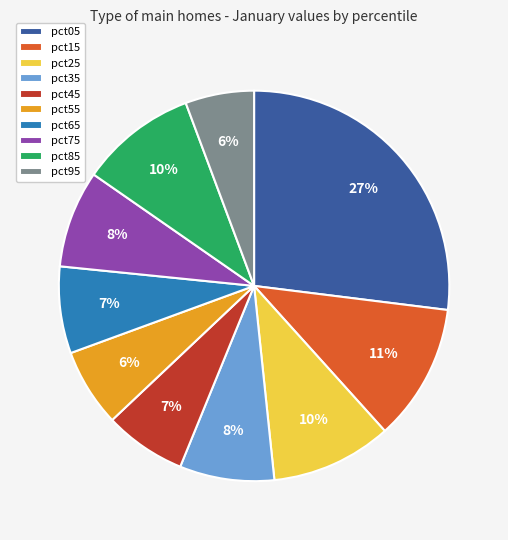

How many segments does this pie chart have?

10